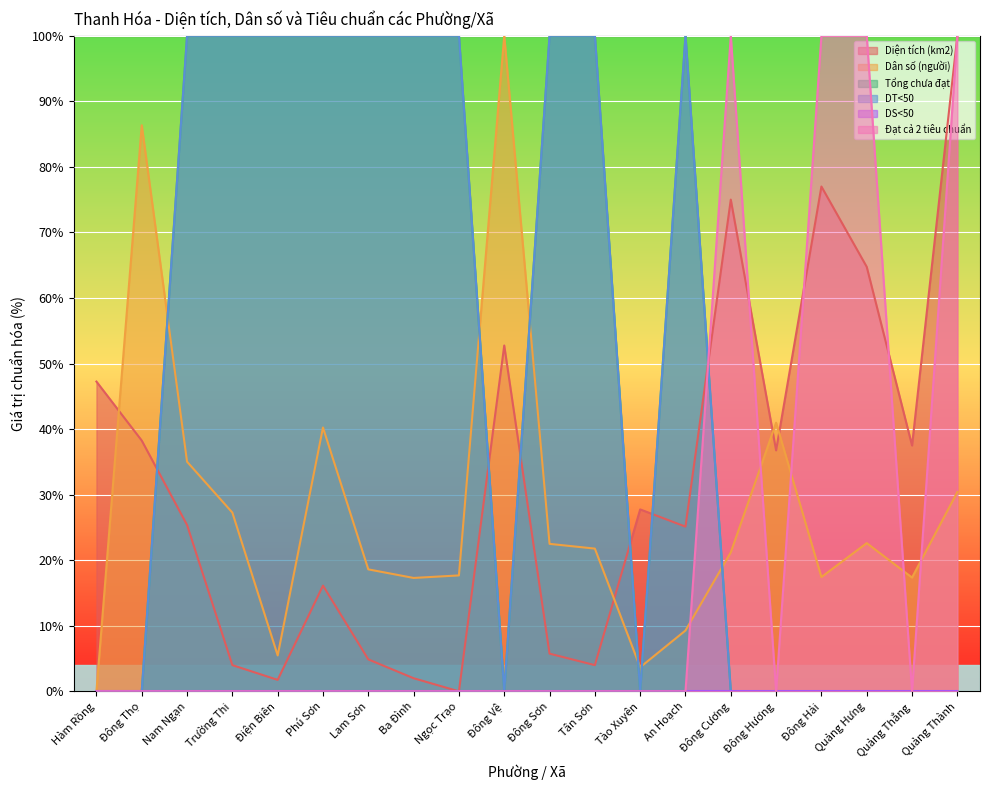

How many values in the Tổng chưa đạt series are below 100?

10